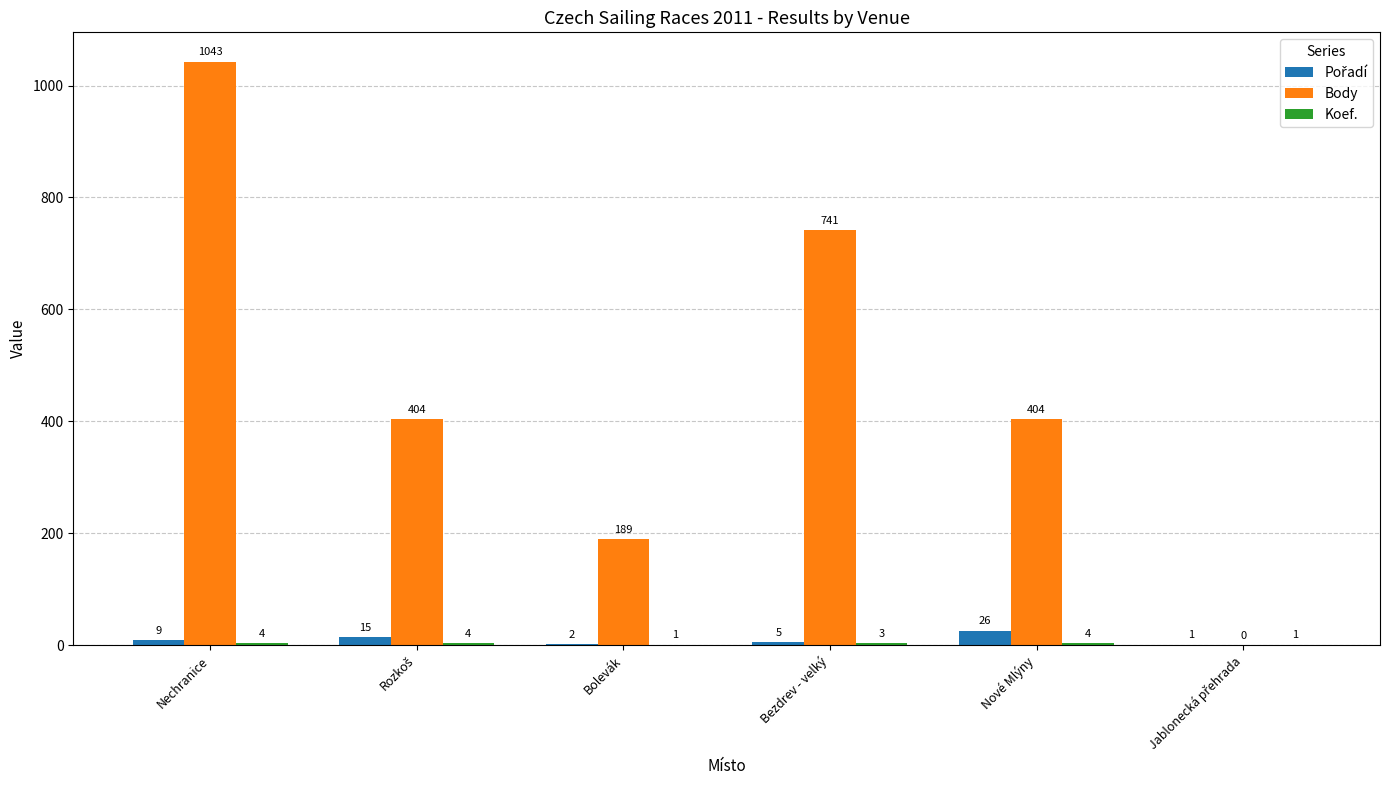

What is the maximum value shown in the chart?

1043